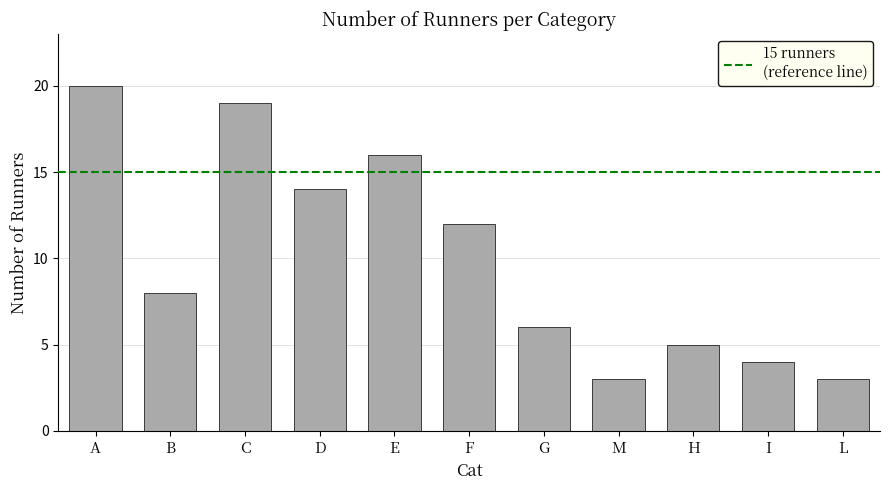

Does the chart contain stacked bars?

No